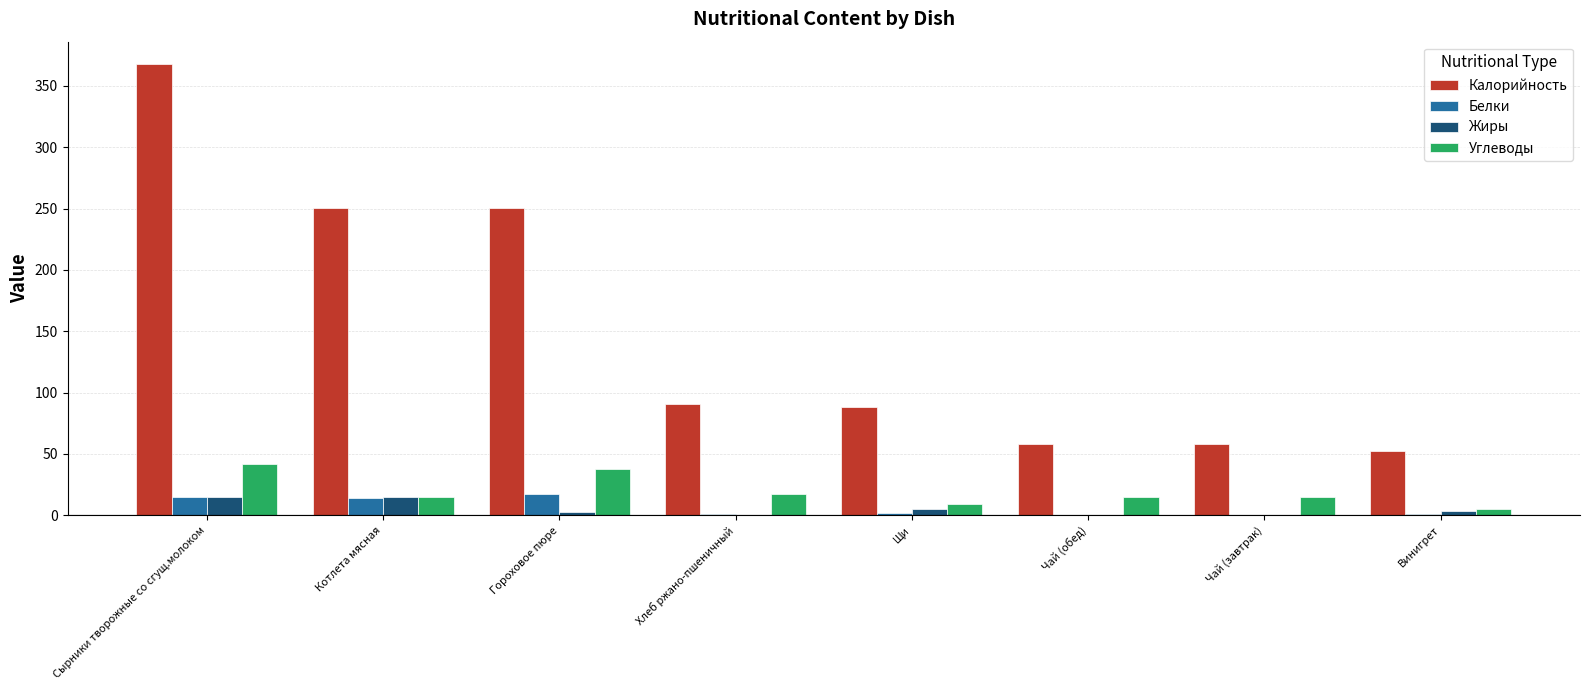

What is the maximum value for Белки?

17.3